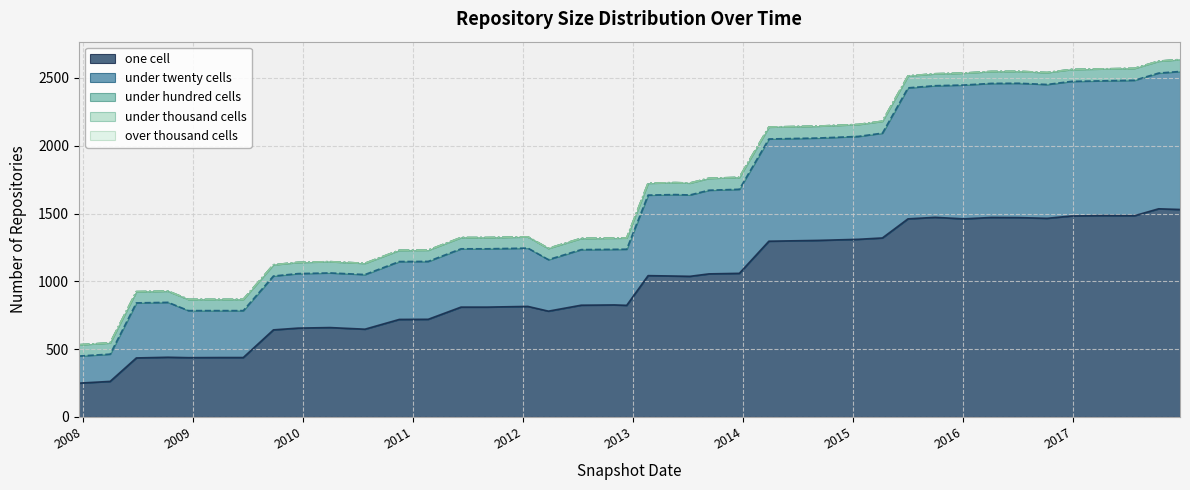

Reading left to right, extract all data points from this chart.

one_cell: 2007-12-19=249	2008-04-01=262	2008-06-27=435	2008-10-10=440	2008-12-17=437	2009-04-06=438	2009-06-17=438	2009-09-25=642	2009-12-16=655	2010-04-01=659	2010-07-26=647	2010-11-17=719	2011-02-21=720	2011-06-10=810	2011-09-05=810	2012-01-18=815	2012-03-26=780	2012-07-13=824	2012-10-31=826	2012-12-11=823	2013-02-20=1042	2013-05-21=1039	2013-07-09=1037	2013-09-10=1055	2013-12-20=1059	2014-03-28=1296	2014-09-08=1302	2015-01-19=1310	2015-04-09=1320	2015-07-03=1461	2015-10-01=1472	2016-01-04=1461	2016-04-05=1471	2016-07-04=1470	2016-10-07=1465	2016-12-27=1482	2017-04-12=1485	2017-07-24=1484	2017-10-12=1535	2017-12-22=1530
under_twenty_cells: 2007-12-19=200	2008-04-01=201	2008-06-27=406	2008-10-10=405	2008-12-17=347	2009-04-06=346	2009-06-17=346	2009-09-25=397	2009-12-16=402	2010-04-01=403	2010-07-26=403	2010-11-17=427	2011-02-21=427	2011-06-10=430	2011-09-05=430	2012-01-18=430	2012-03-26=380	2012-07-13=410	2012-10-31=410	2012-12-11=414	2013-02-20=594	2013-05-21=601	2013-07-09=600	2013-09-10=617	2013-12-20=620	2014-03-28=754	2014-09-08=755	2015-01-19=759	2015-04-09=773	2015-07-03=966	2015-10-01=971	2016-01-04=987	2016-04-05=989	2016-07-04=991	2016-10-07=987	2016-12-27=993	2017-04-12=994	2017-07-24=999	2017-10-12=1001	2017-12-22=1018
under_hundred_cells: 2007-12-19=83	2008-04-01=83	2008-06-27=83	2008-10-10=83	2008-12-17=83	2009-04-06=83	2009-06-17=83	2009-09-25=83	2009-12-16=83	2010-04-01=83	2010-07-26=83	2010-11-17=83	2011-02-21=83	2011-06-10=83	2011-09-05=83	2012-01-18=83	2012-03-26=83	2012-07-13=83	2012-10-31=83	2012-12-11=83	2013-02-20=88	2013-05-21=88	2013-07-09=88	2013-09-10=88	2013-12-20=88	2014-03-28=88	2014-09-08=88	2015-01-19=88	2015-04-09=88	2015-07-03=88	2015-10-01=88	2016-01-04=88	2016-04-05=88	2016-07-04=88	2016-10-07=88	2016-12-27=88	2017-04-12=88	2017-07-24=88	2017-10-12=88	2017-12-22=88
under_thousand_cells: 2007-12-19=0	2008-04-01=0	2008-06-27=0	2008-10-10=0	2008-12-17=0	2009-04-06=0	2009-06-17=0	2009-09-25=0	2009-12-16=0	2010-04-01=0	2010-07-26=0	2010-11-17=0	2011-02-21=0	2011-06-10=0	2011-09-05=0	2012-01-18=0	2012-03-26=0	2012-07-13=0	2012-10-31=0	2012-12-11=0	2013-02-20=0	2013-05-21=0	2013-07-09=0	2013-09-10=0	2013-12-20=0	2014-03-28=0	2014-09-08=0	2015-01-19=0	2015-04-09=0	2015-07-03=0	2015-10-01=0	2016-01-04=0	2016-04-05=0	2016-07-04=0	2016-10-07=0	2016-12-27=0	2017-04-12=0	2017-07-24=0	2017-10-12=0	2017-12-22=0
over_thousand_cells: 2007-12-19=0	2008-04-01=0	2008-06-27=0	2008-10-10=0	2008-12-17=0	2009-04-06=0	2009-06-17=0	2009-09-25=0	2009-12-16=0	2010-04-01=0	2010-07-26=0	2010-11-17=0	2011-02-21=0	2011-06-10=0	2011-09-05=0	2012-01-18=0	2012-03-26=0	2012-07-13=0	2012-10-31=0	2012-12-11=0	2013-02-20=0	2013-05-21=0	2013-07-09=0	2013-09-10=0	2013-12-20=0	2014-03-28=0	2014-09-08=0	2015-01-19=0	2015-04-09=0	2015-07-03=0	2015-10-01=0	2016-01-04=0	2016-04-05=0	2016-07-04=0	2016-10-07=0	2016-12-27=0	2017-04-12=0	2017-07-24=0	2017-10-12=0	2017-12-22=0